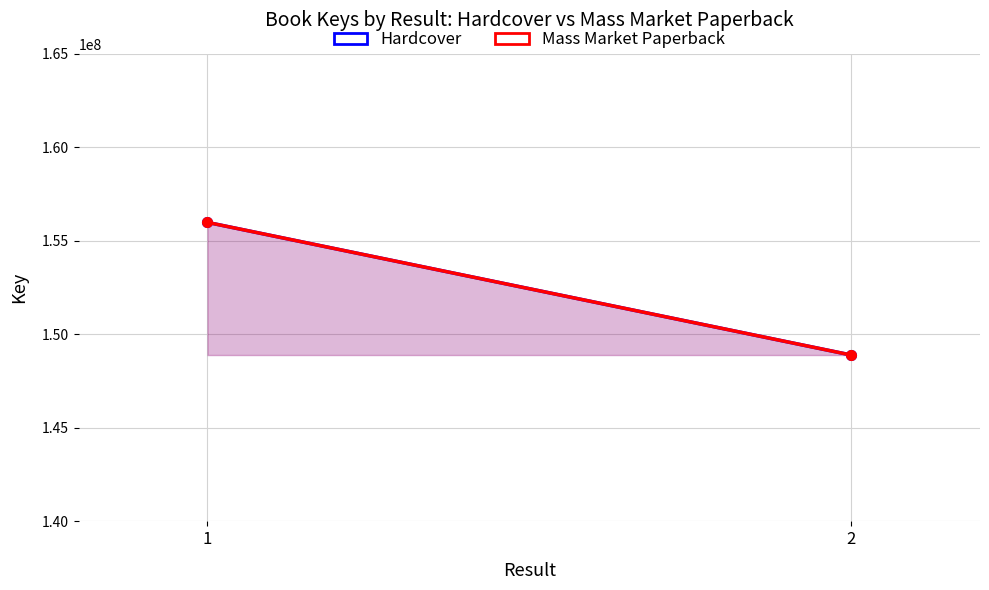

Rank the series by their maximum value, from highest to lowest.

Hardcover, Mass Market Paperback